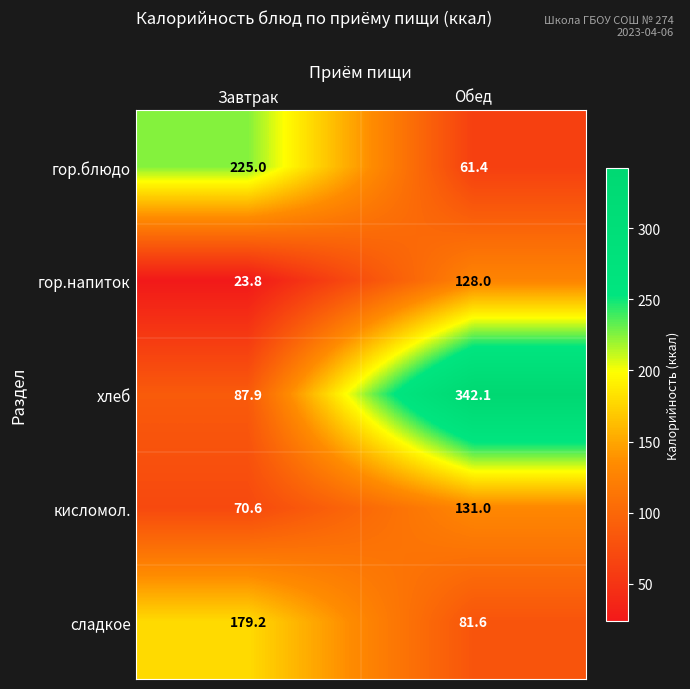

Between Завтрак and Обед, which series saw the biggest shift?

хлеб